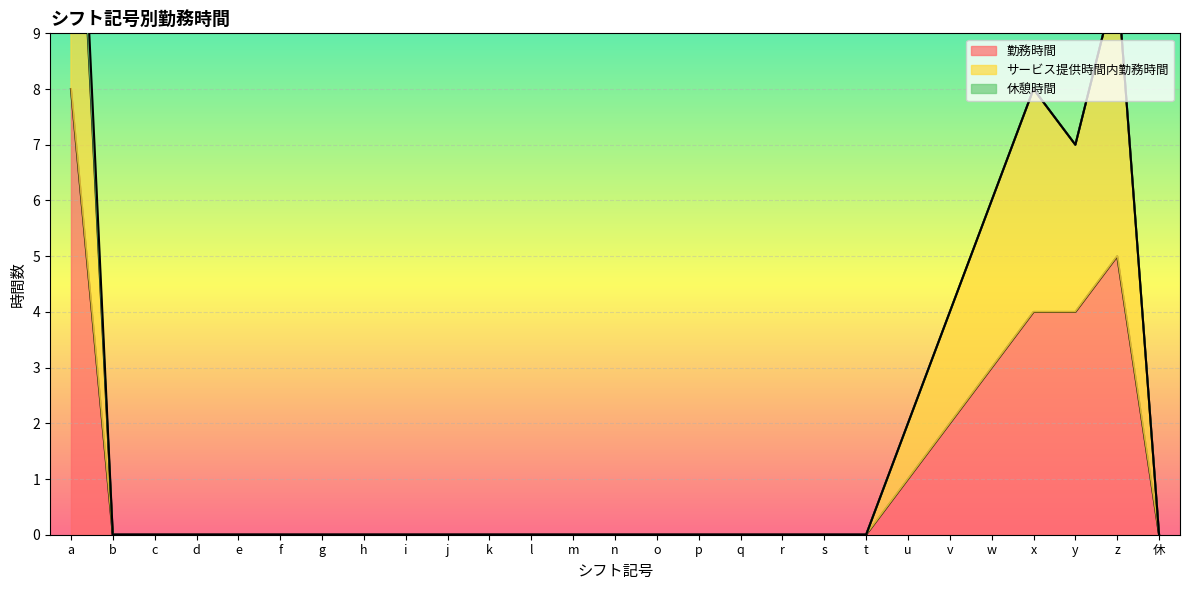

At k, list the series in order from smallest to largest.

勤務時間, サービス提供時間内勤務時間